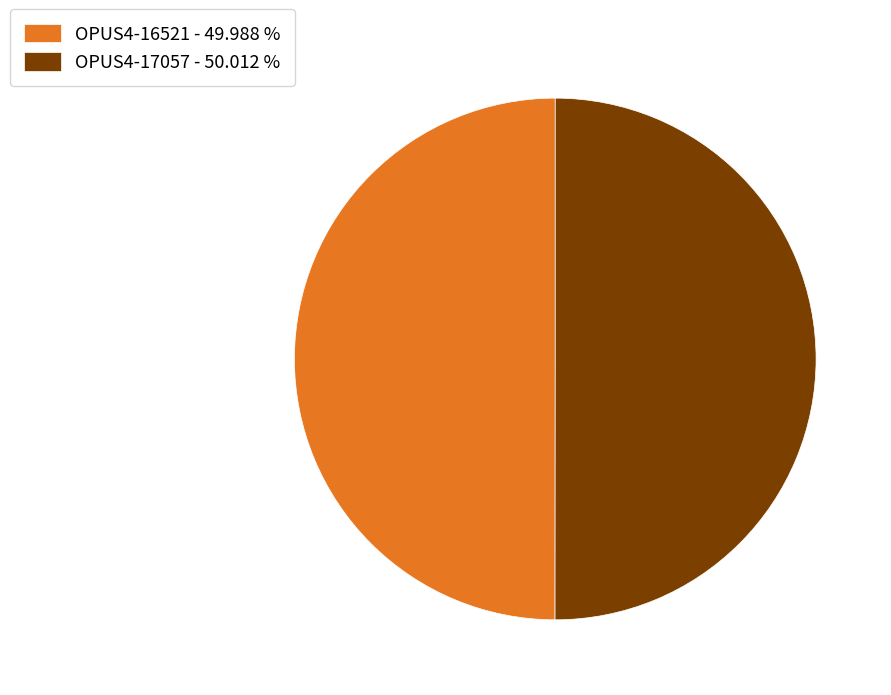

What is the ratio of the value at OPUS4-16521 - 49.988 % to the value at OPUS4-17057 - 50.012 %?

1.0